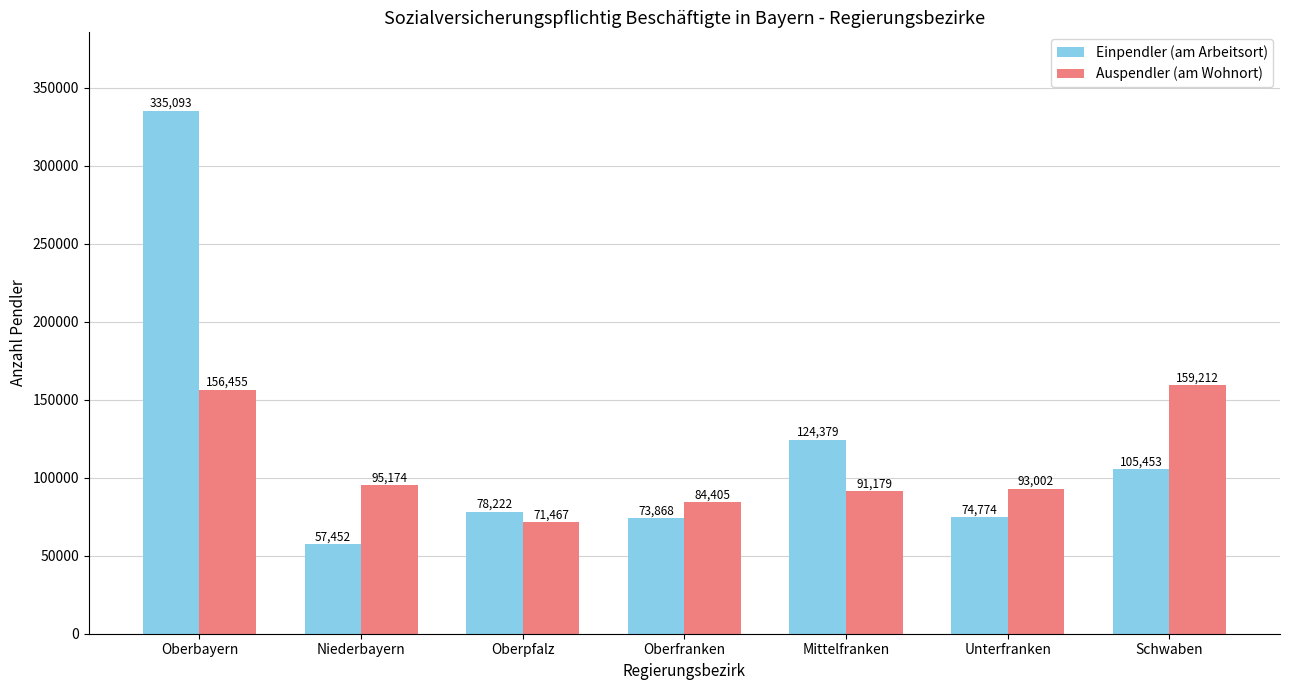

Which series has the largest range (max minus min)?

Einpendler (am Arbeitsort)